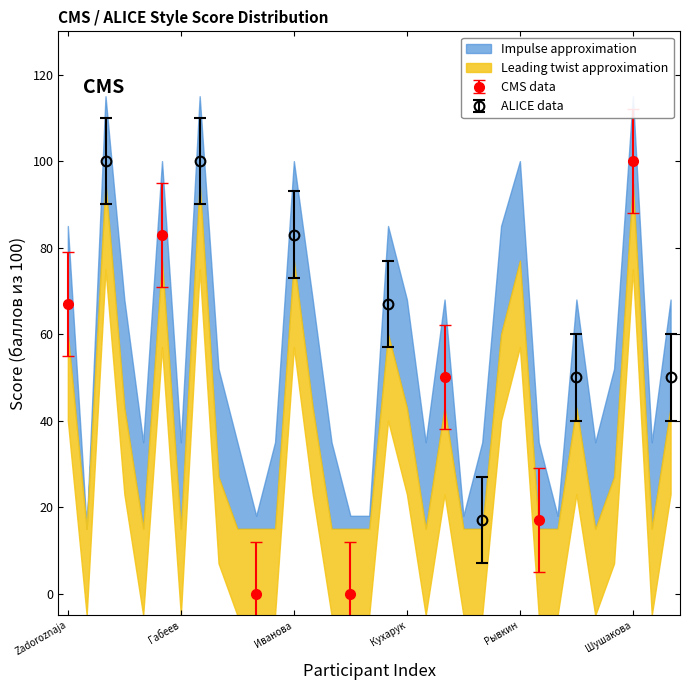

Is it true that CMS data equals 100 at Шушакова?

True